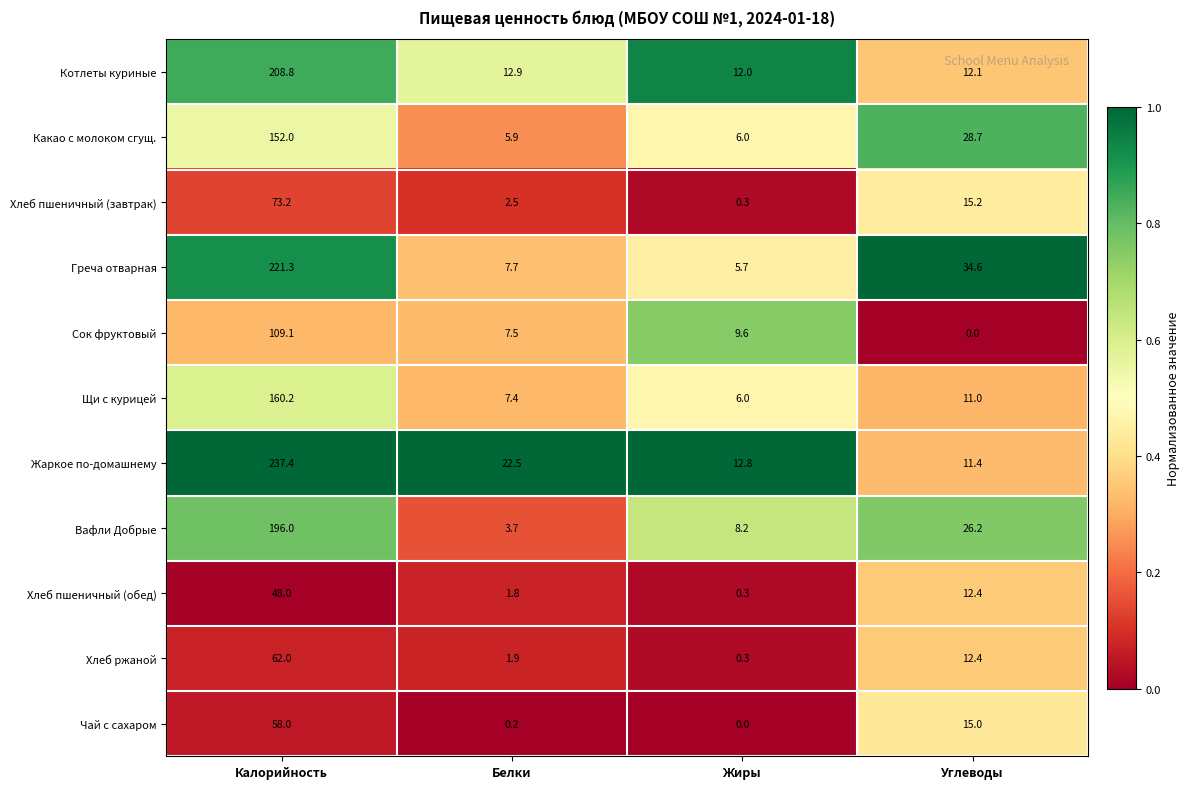

What is the total value across all series at Калорийность?

1526.0